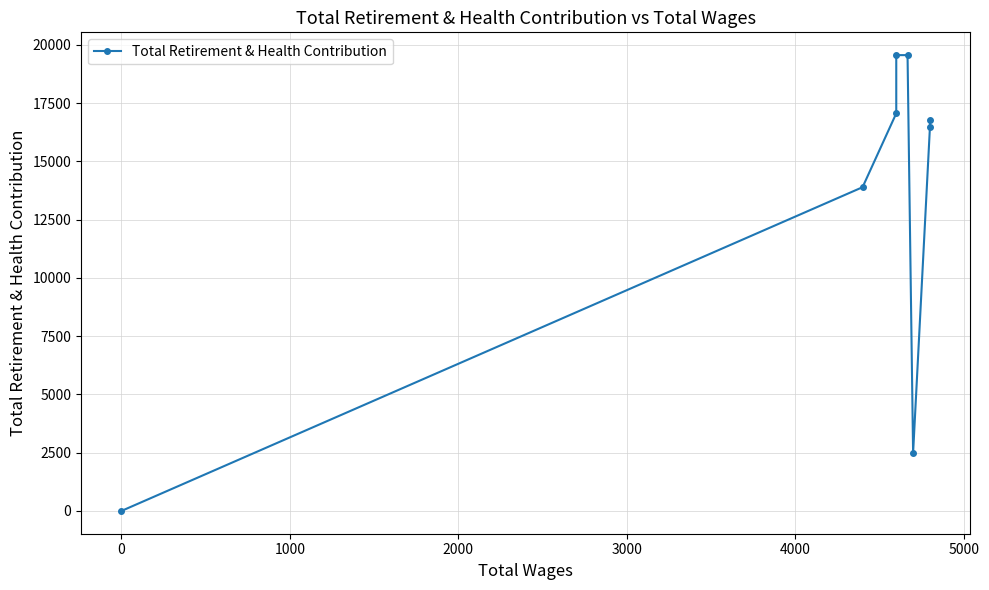

What is the sum of all values?

105797